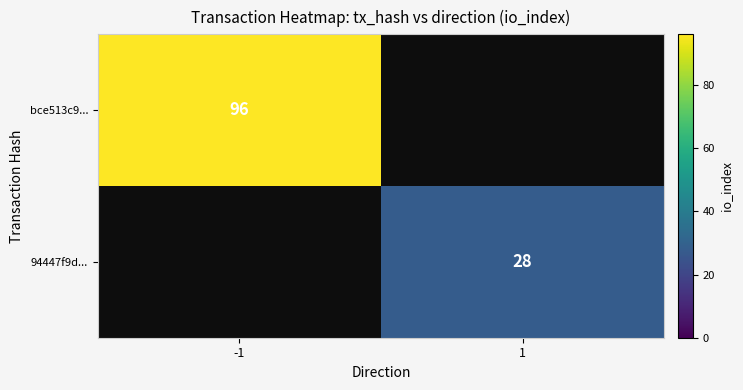

What is the maximum value shown in the chart?

96.0